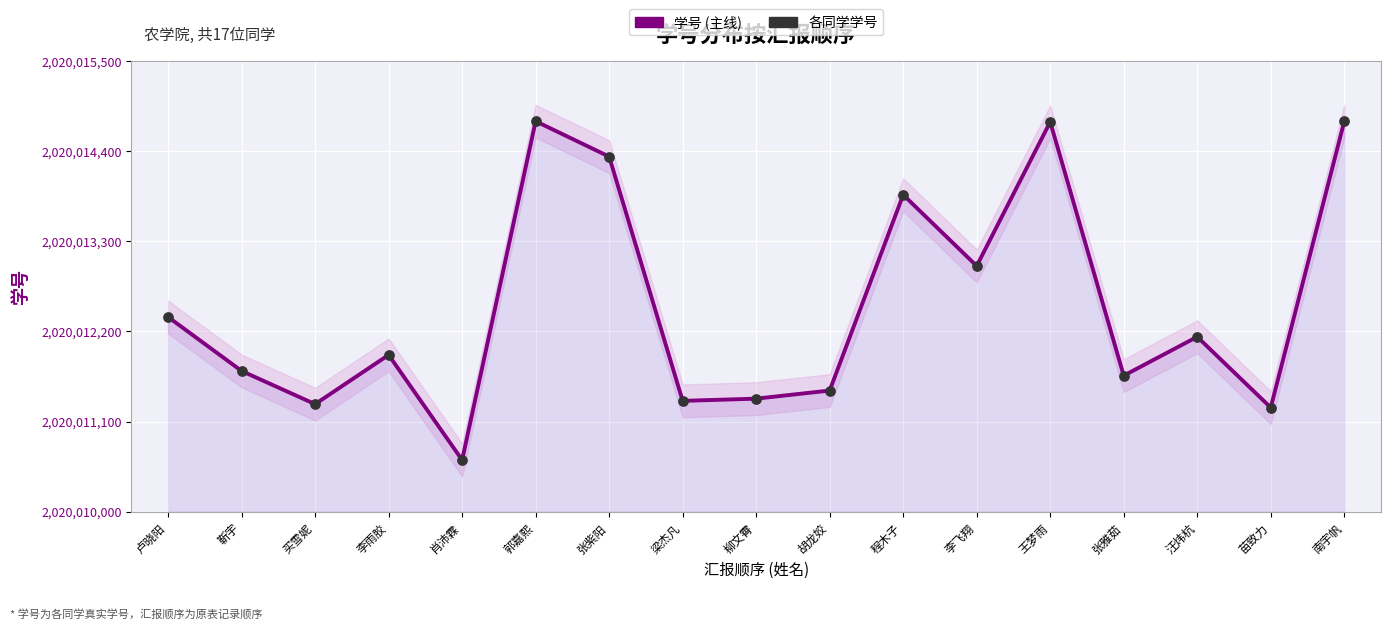

Which has a higher value, 程木子 or 卢晓阳?

程木子